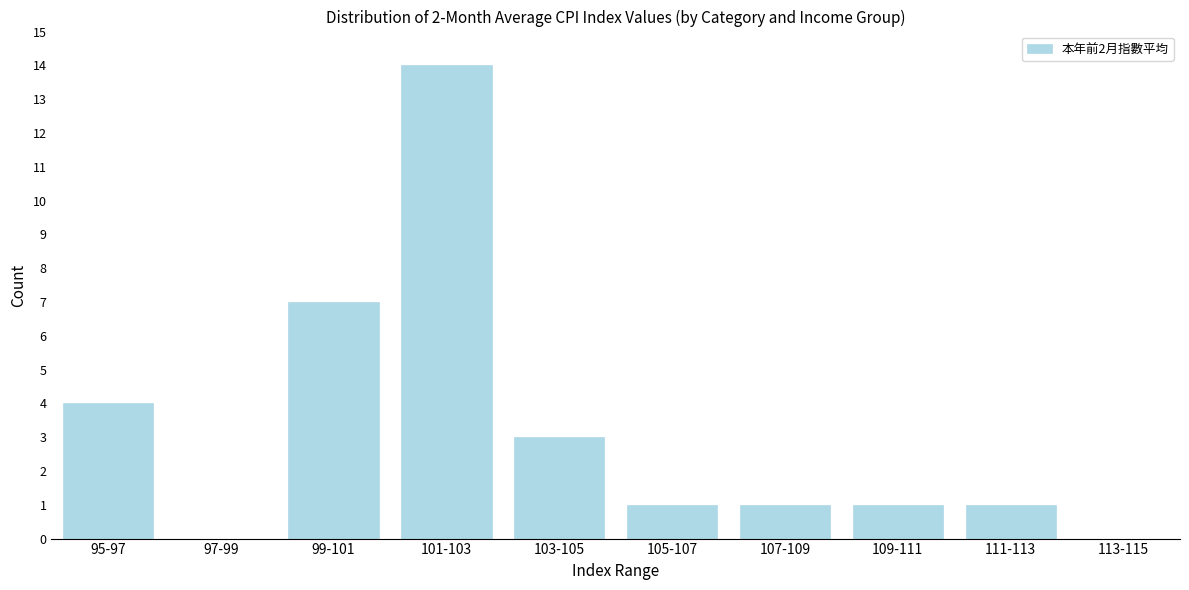

Reading left to right, list all the values displayed in this chart.

95-97=4	97-99=0	99-101=7	101-103=14	103-105=3	105-107=1	107-109=1	109-111=1	111-113=1	113-115=0